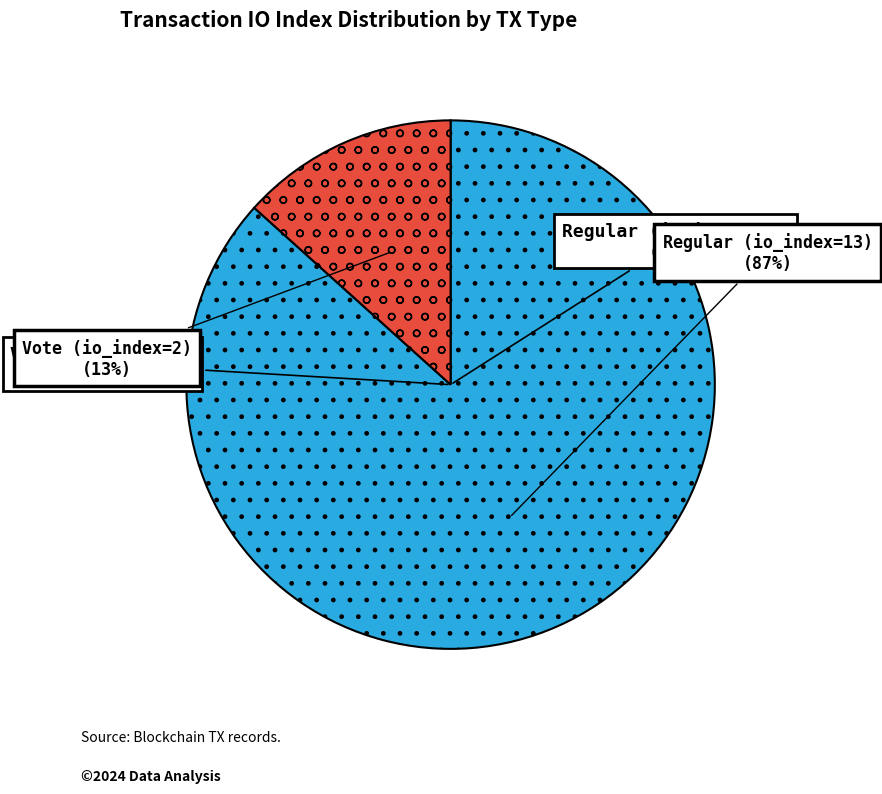

Count the number of slices in the pie.

2